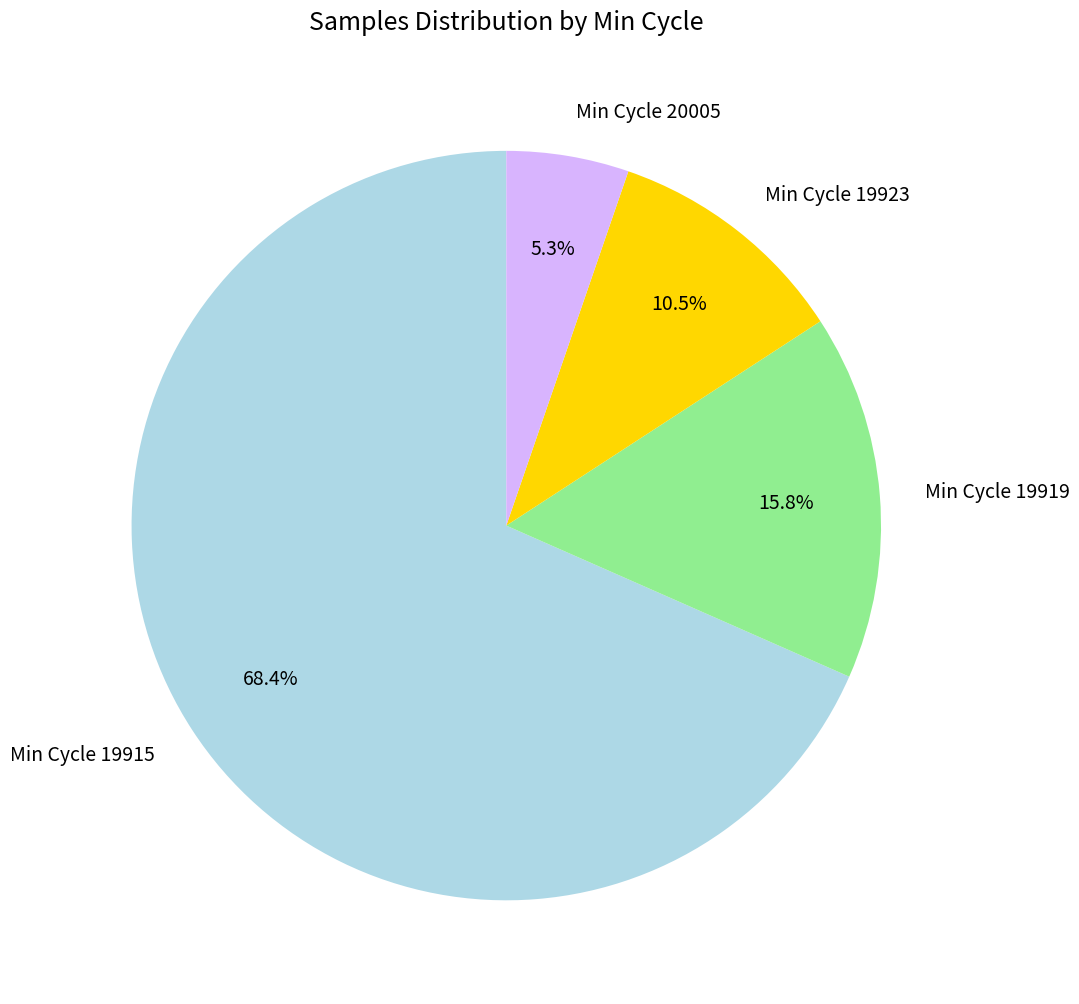

Rank the categories by value from lowest to highest.

Min Cycle 20005, Min Cycle 19923, Min Cycle 19919, Min Cycle 19915